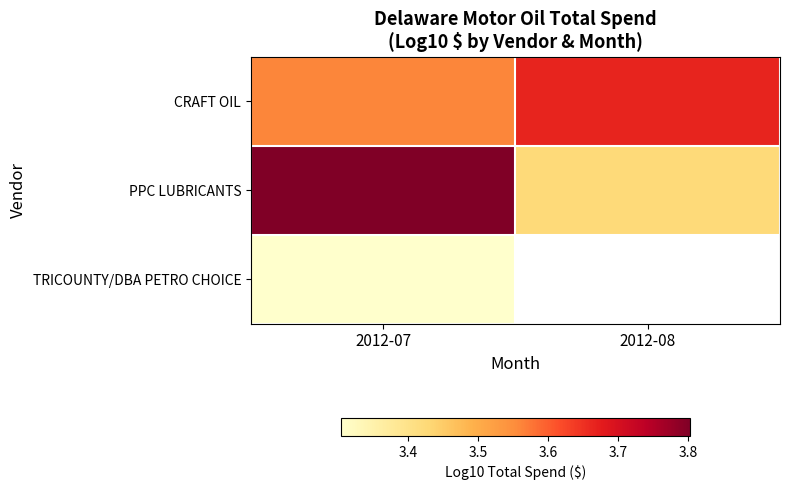

Which series has the largest total across all categories?

PPC LUBRICANTS